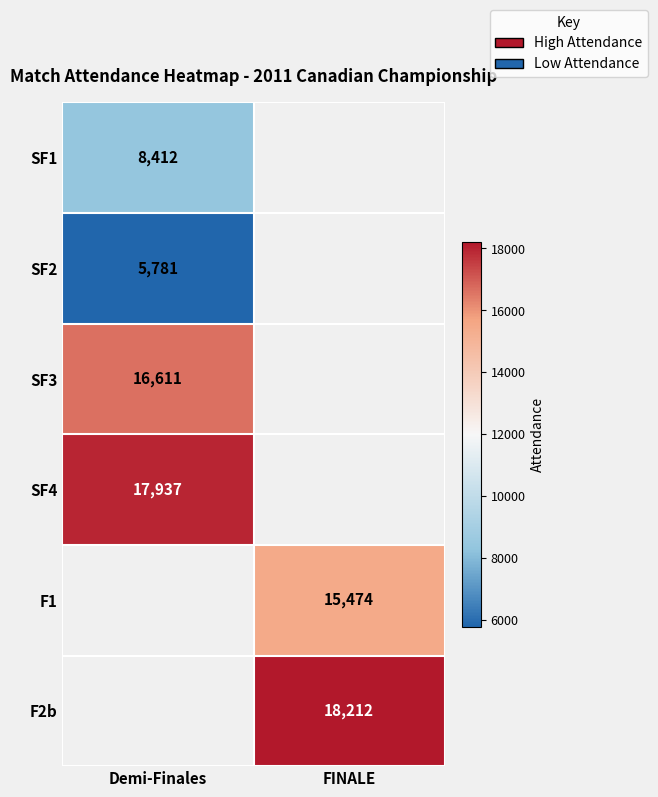

The SF1 series shows 12498 at Demi-Finales. True or false?

False